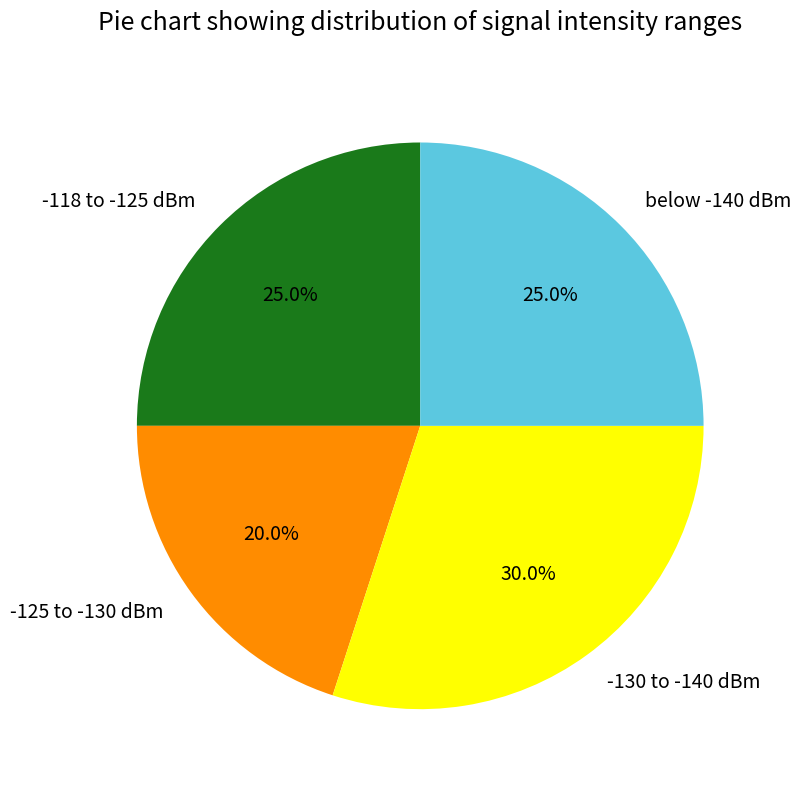

Is -130 to -140 dBm the majority of the pie?

No